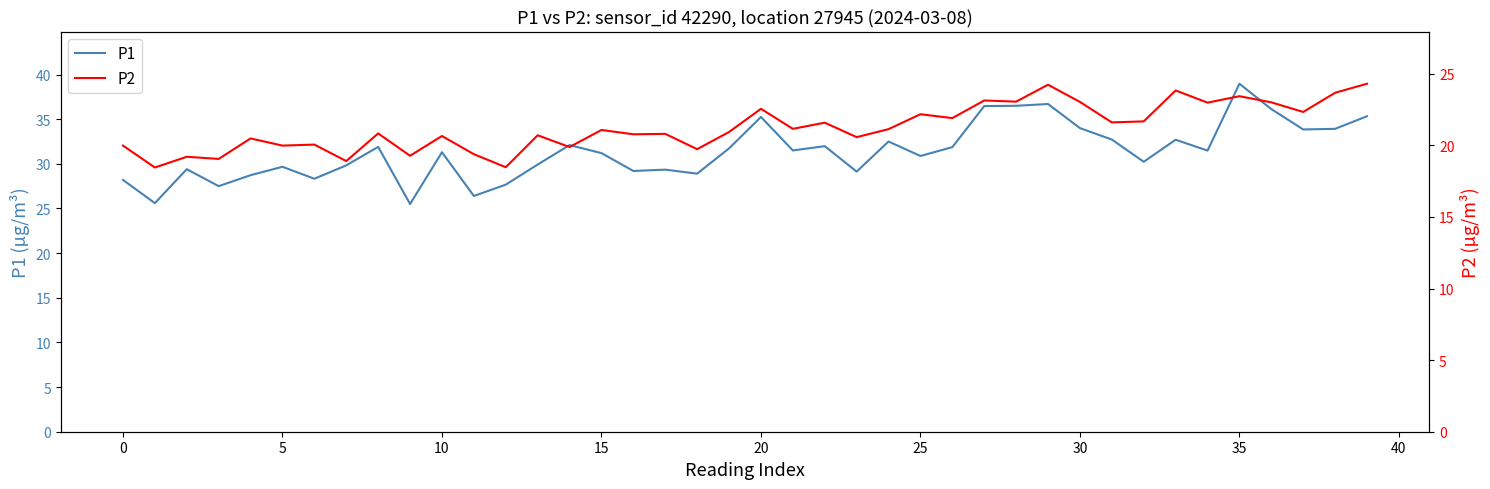

What is the label of the 27th point from the left?

26